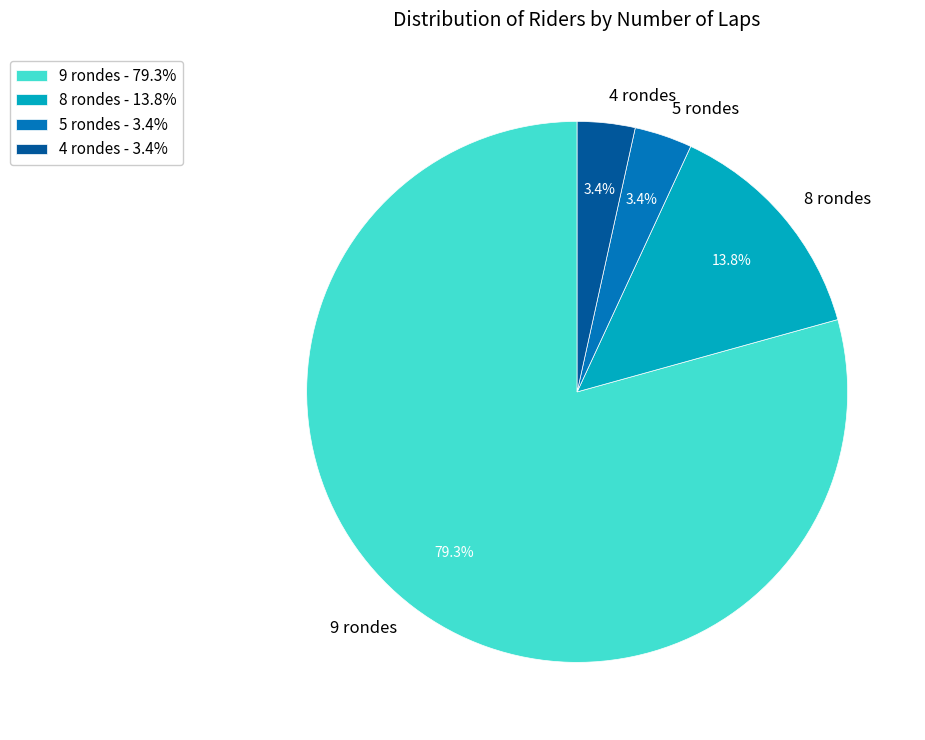

What is the total percentage of 4 rondes and 9 rondes?

82.8%